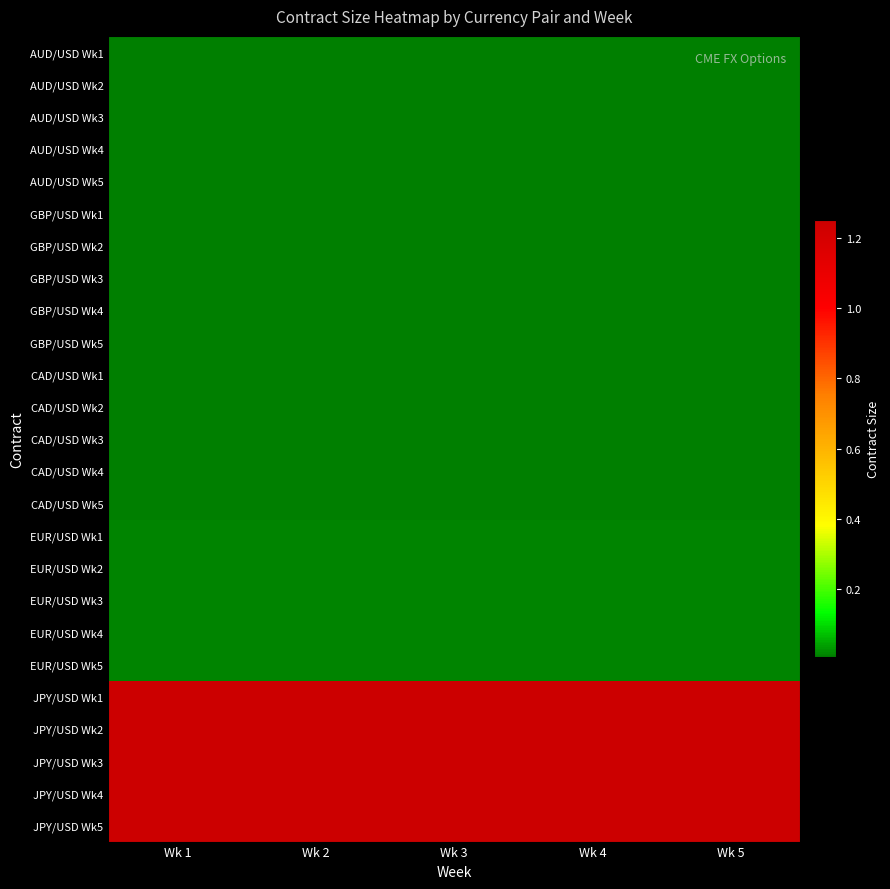

At how many categories does at least one series exceed 5696440?

5